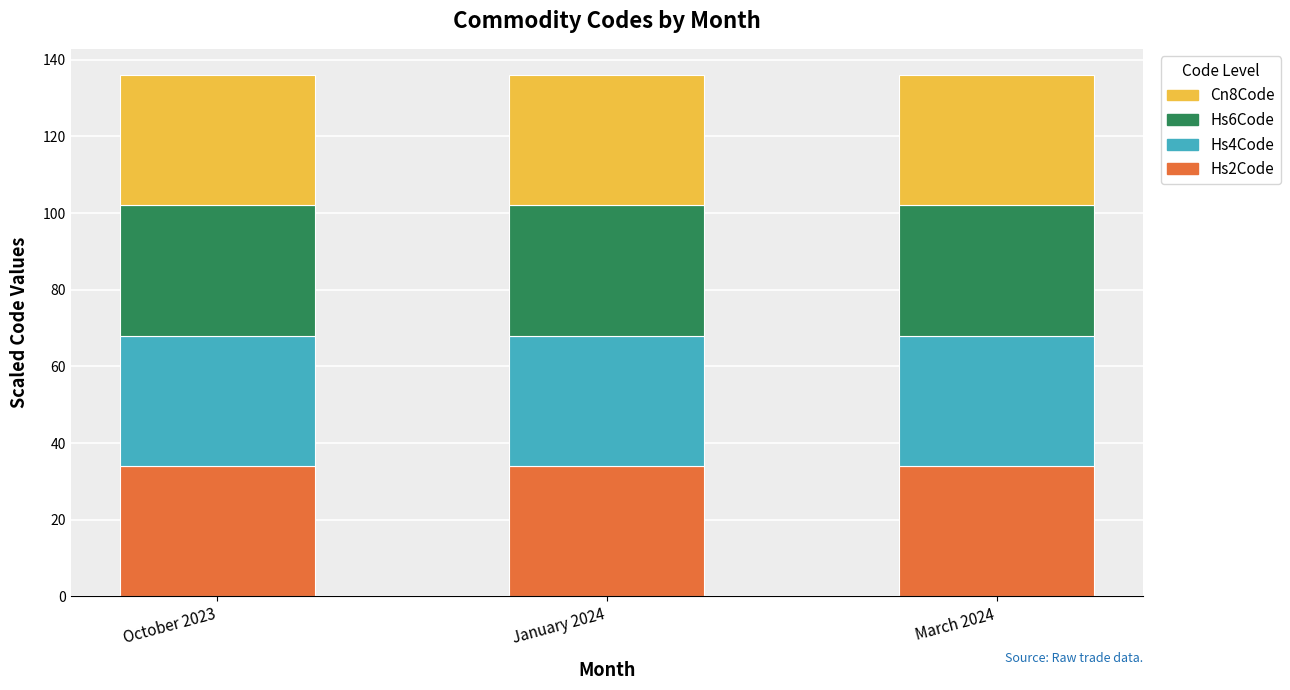

What is the lowest value of the Hs2Code series?

34.0